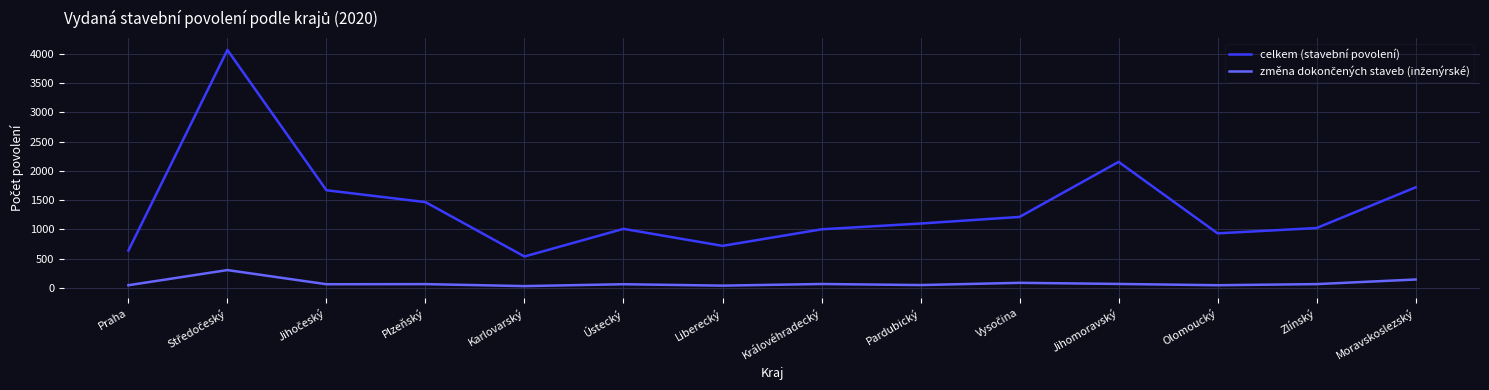

Where is celkem (stavební povolení) nearest to the value 2301?

Jihomoravský